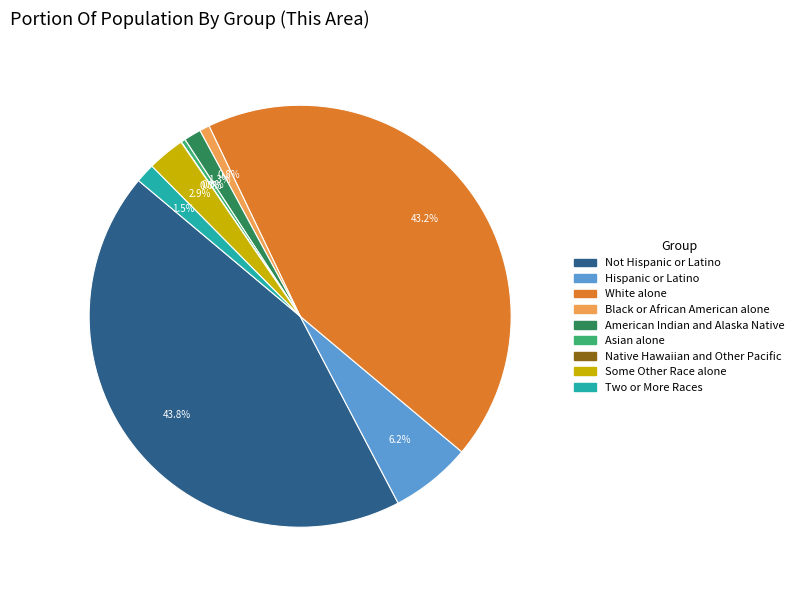

To the nearest percent, what is the combined percentage of American Indian and Alaska Native and Asian alone?

2%